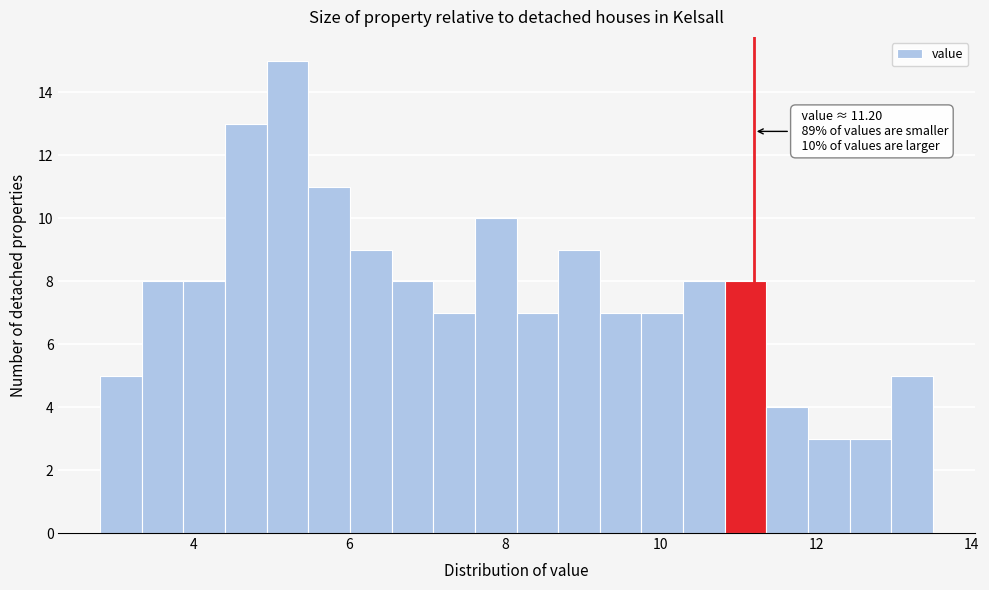

Around what value on the x-axis is the tallest bar? Give the approximate position of its centre, as read against the axis.

5.2